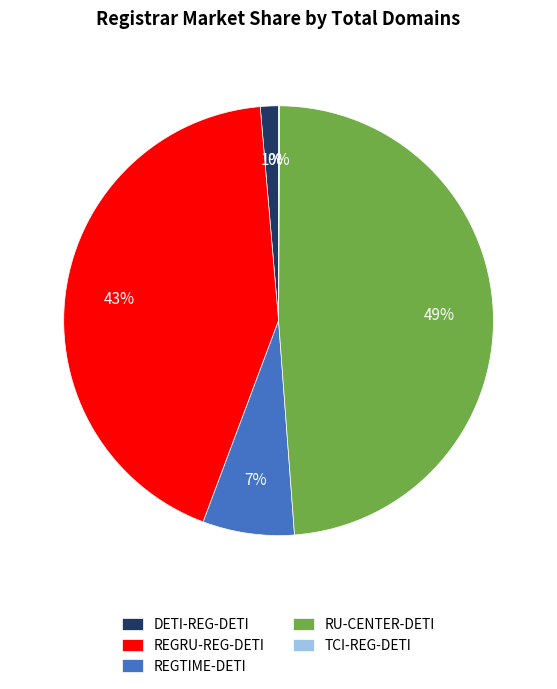

Which category has the biggest portion of the pie?

RU-CENTER-DETI